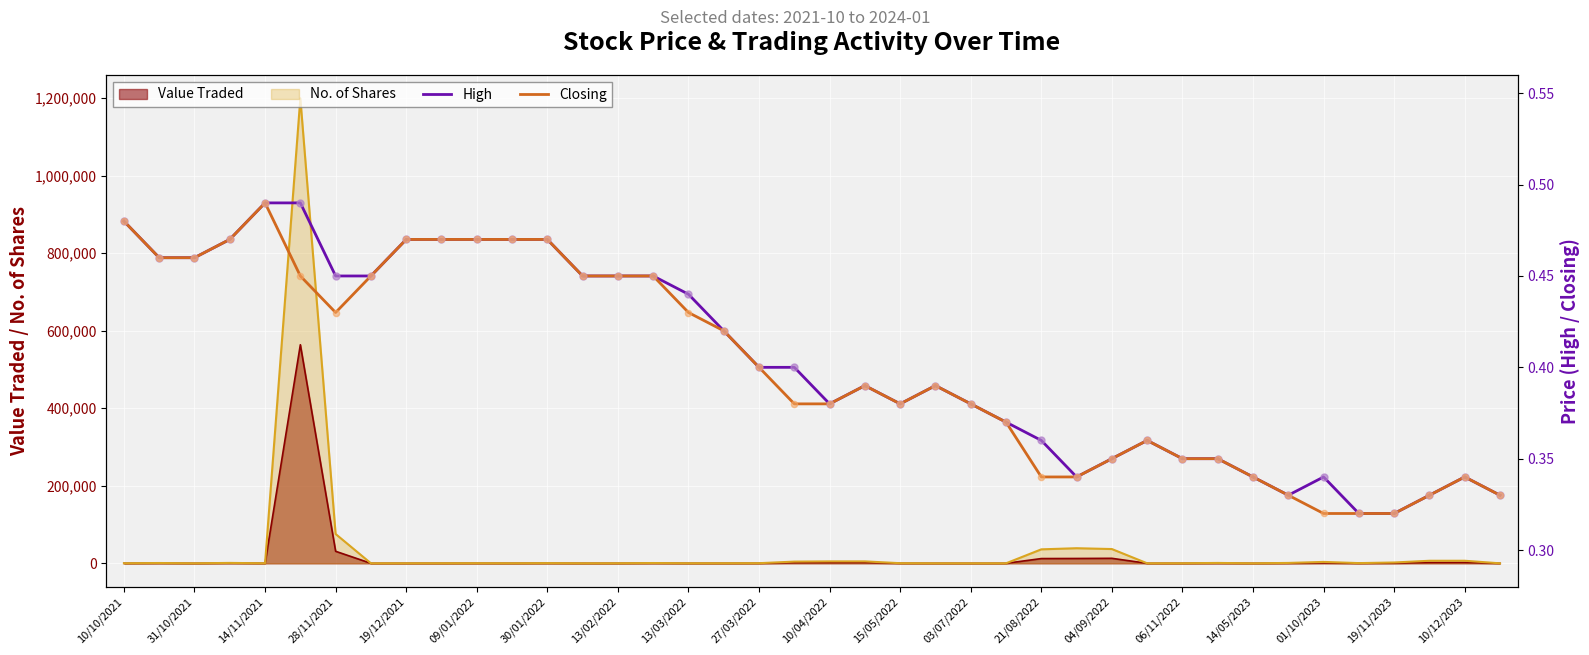

What is the maximum value for No. of Shares?

1199861